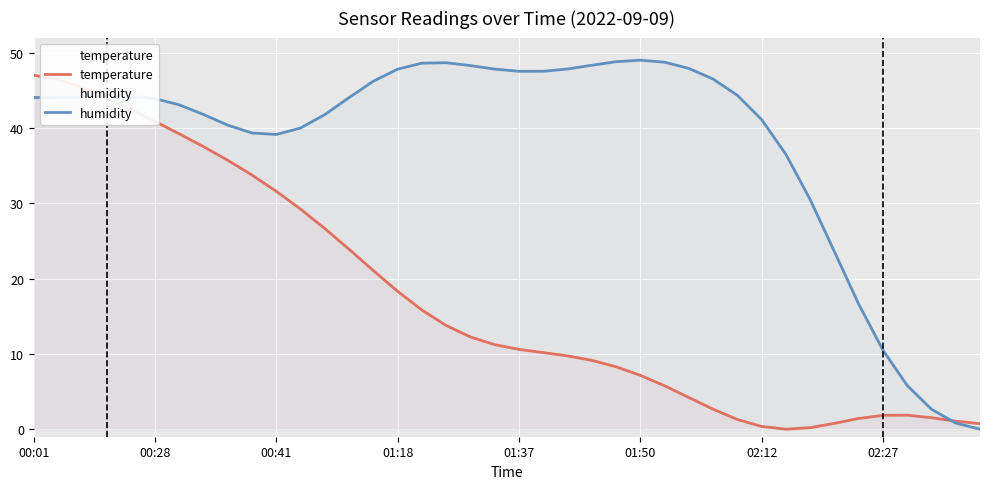

Where does the temperature series first go above 11?

00:01